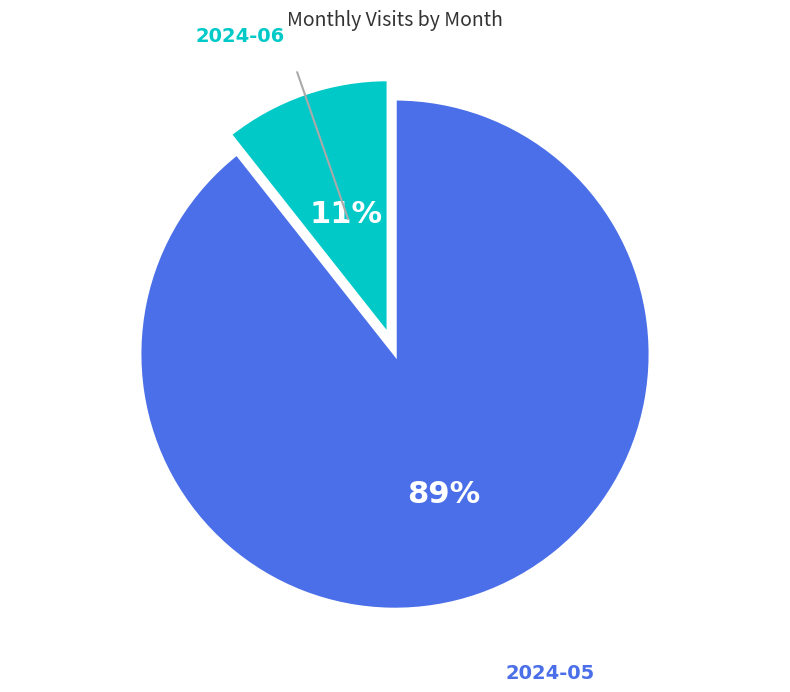

Which has a higher value, 2024-05 or 2024-06?

2024-05